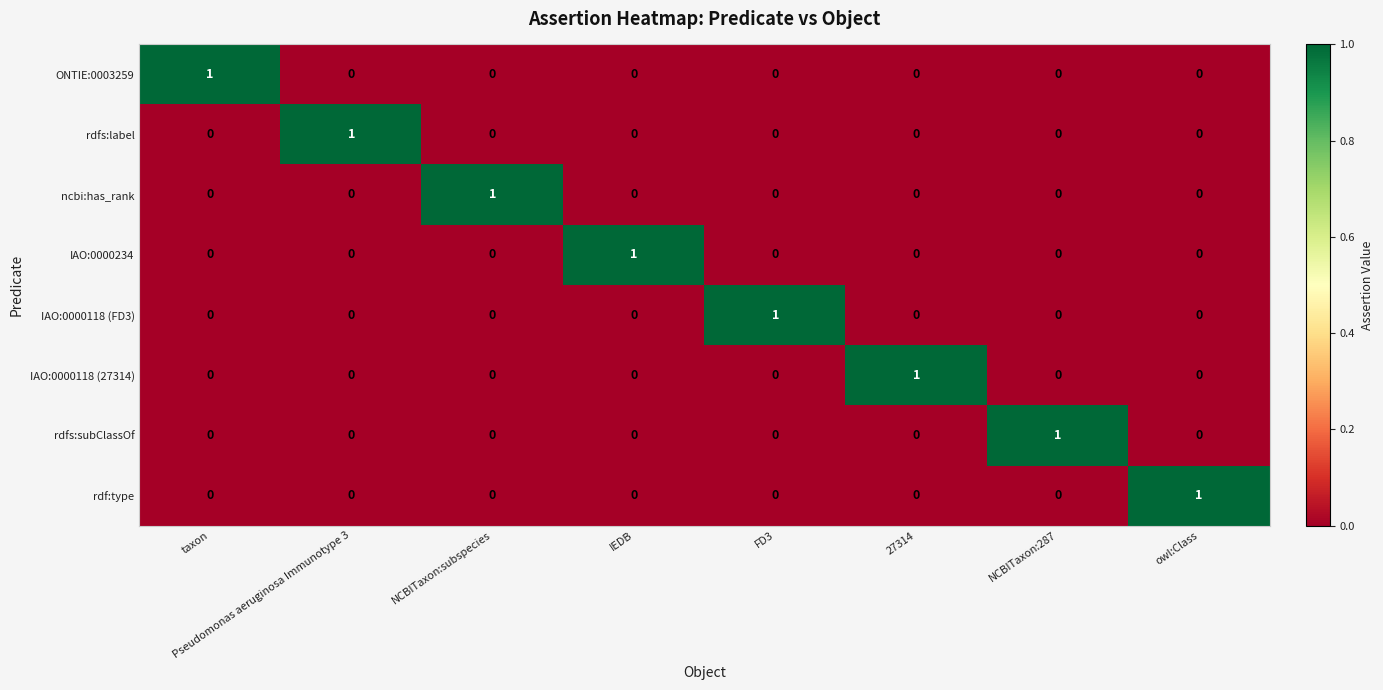

The ONTIE:0003259 series shows 1 at NCBITaxon:287. True or false?

False